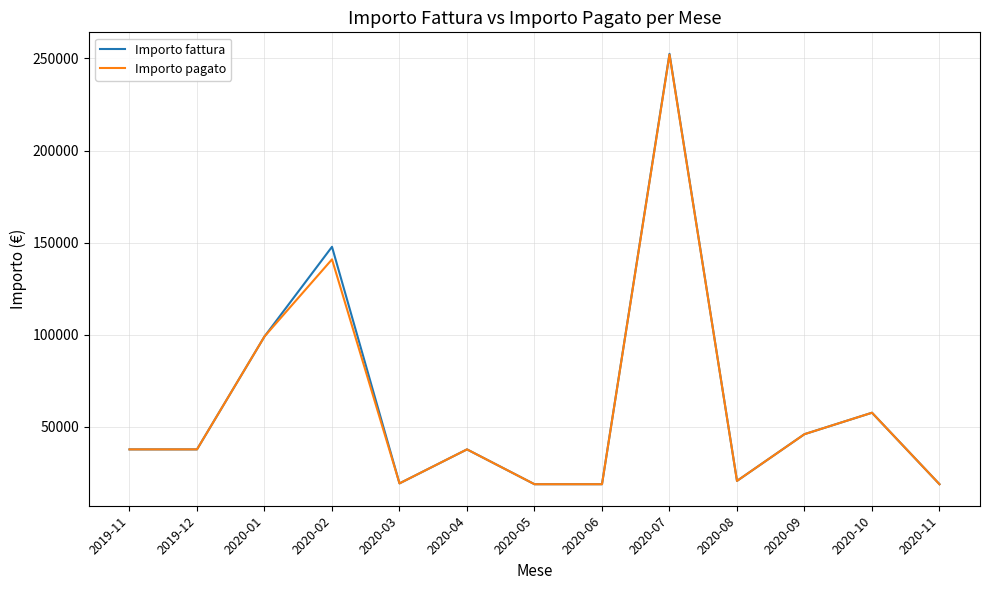

The Importo fattura series shows 94050.8 at 2020-10. True or false?

False